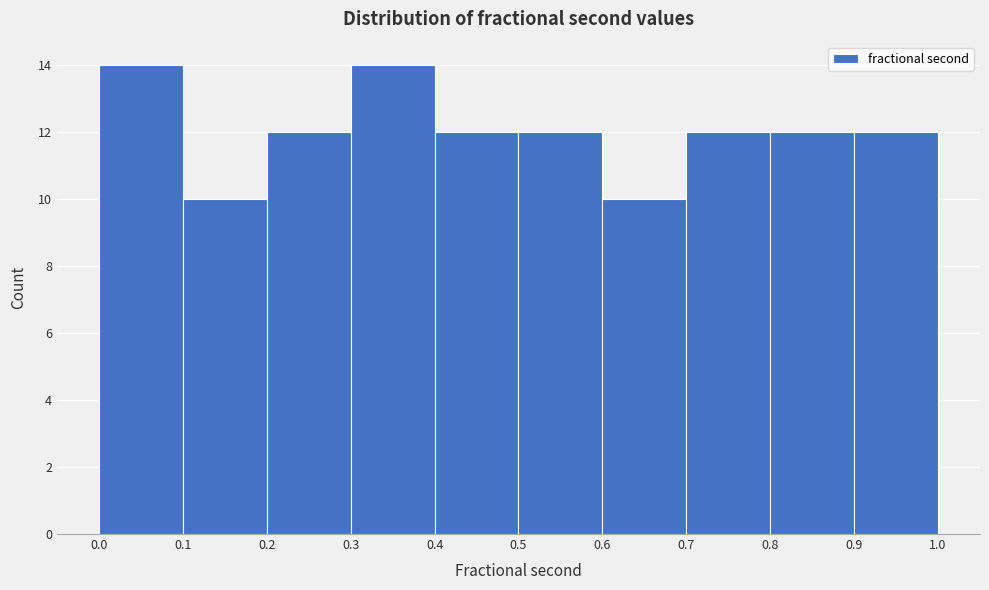

Reading left to right, list every bar in this chart as the range it spans on the x-axis followed by its height. The values are not printed on the chart, so give them approximately, as read against the axis.

0.0 to 0.1: 14
0.1 to 0.2: 10
0.2 to 0.3: 12
0.3 to 0.4: 14
0.4 to 0.5: 12
0.5 to 0.6: 12
0.6 to 0.7: 10
0.7 to 0.8: 12
0.8 to 0.9: 12
0.9 to 1.0: 12